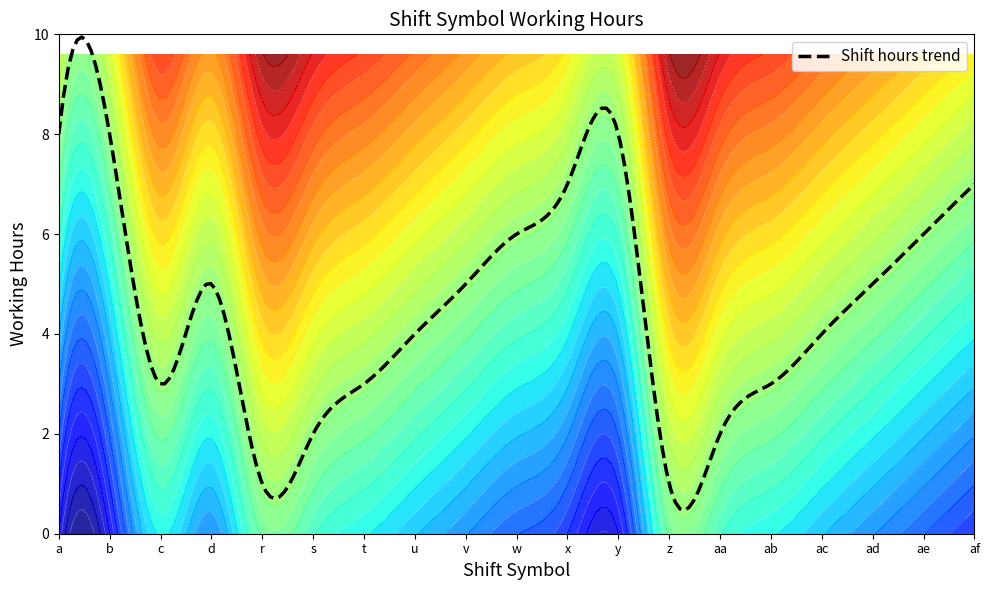

What is the minimum value for Shift hours trend?

0.5